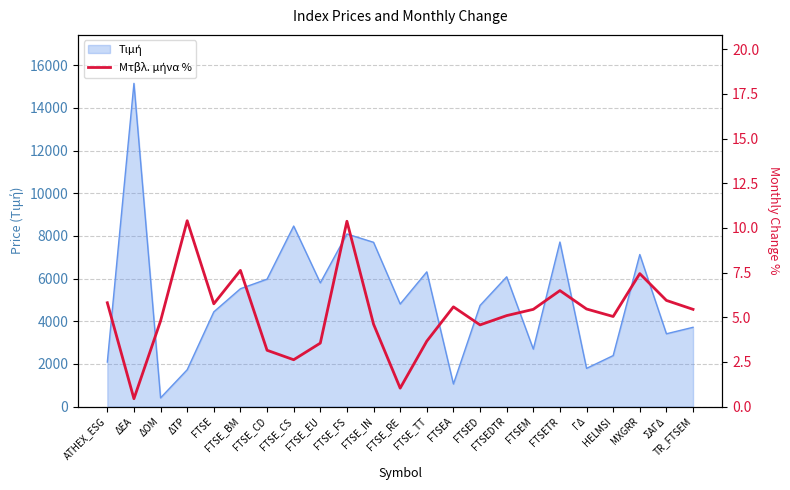

What position from the left is FTSED?

15